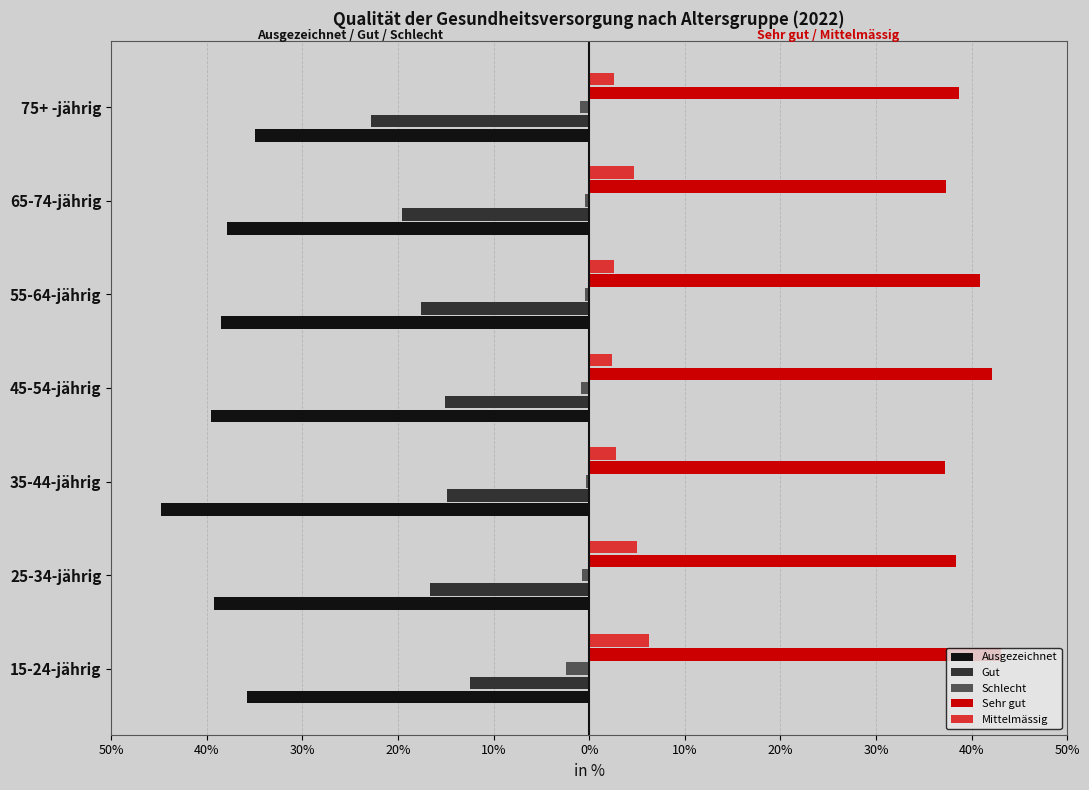

What is the smallest value displayed?

-44.8